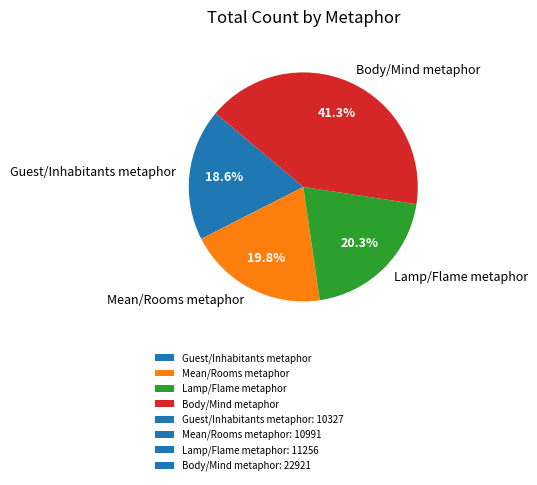

Which category has the biggest portion of the pie?

Body/Mind metaphor